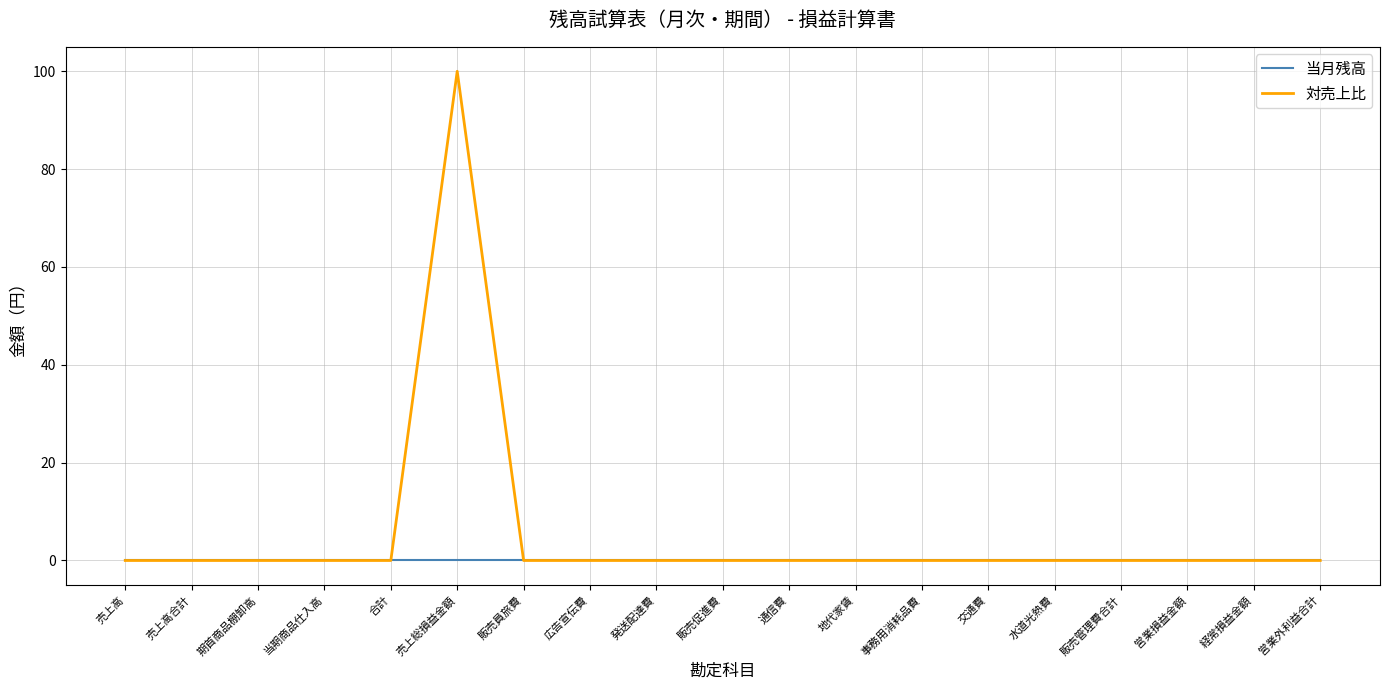

At which category is the sum across all series the highest?

売上総損益金額